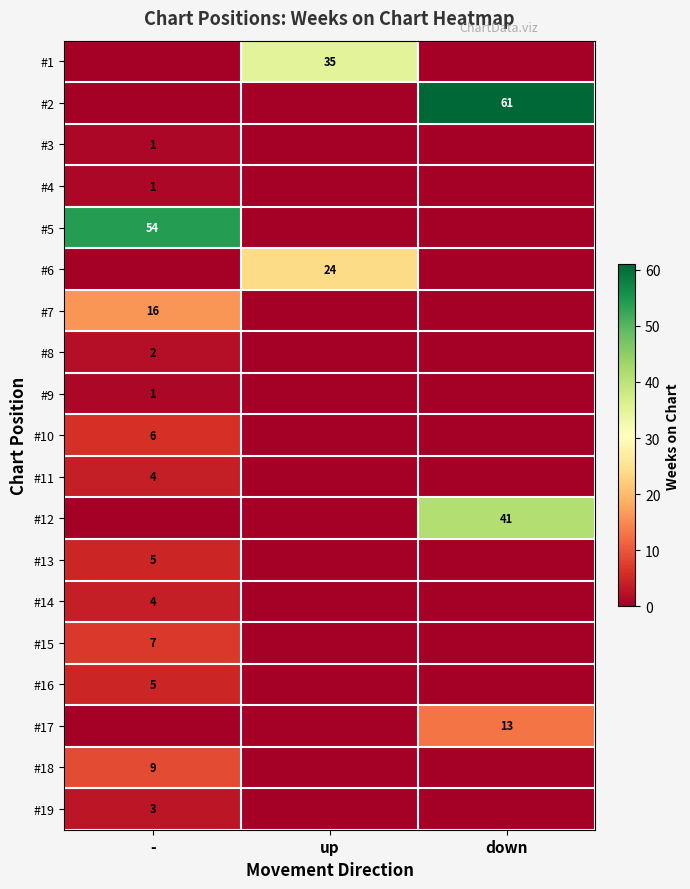

True or false: #15 has a value of 10 at -.

False